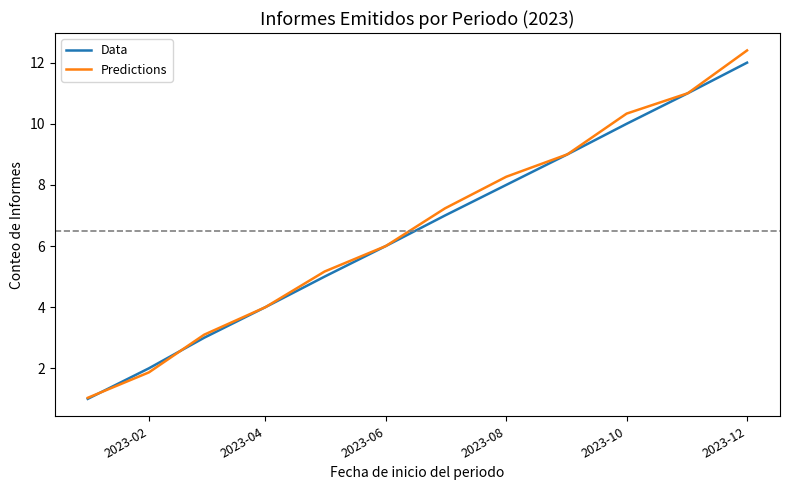

What is the minimum value shown in the chart?

1.0